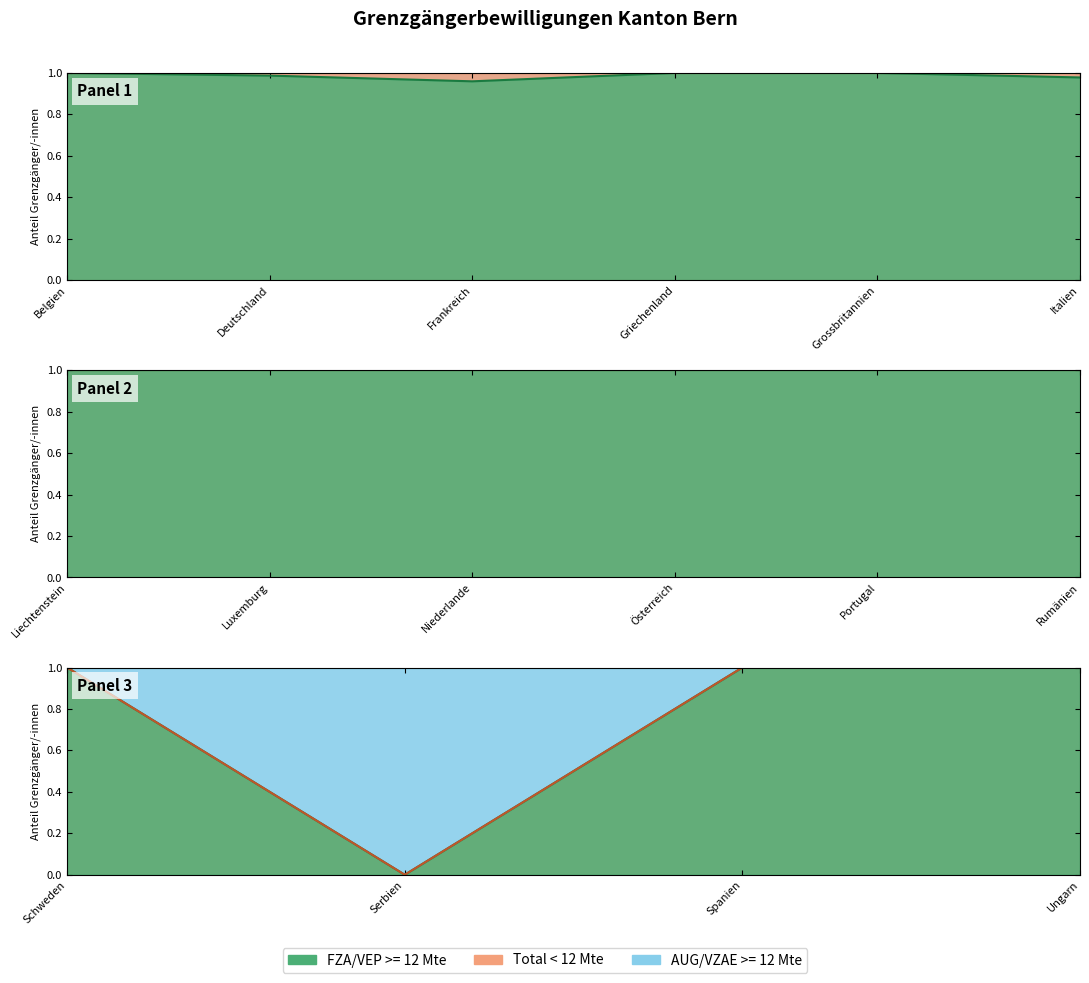

Which category has the lowest value across all series?

Serbien